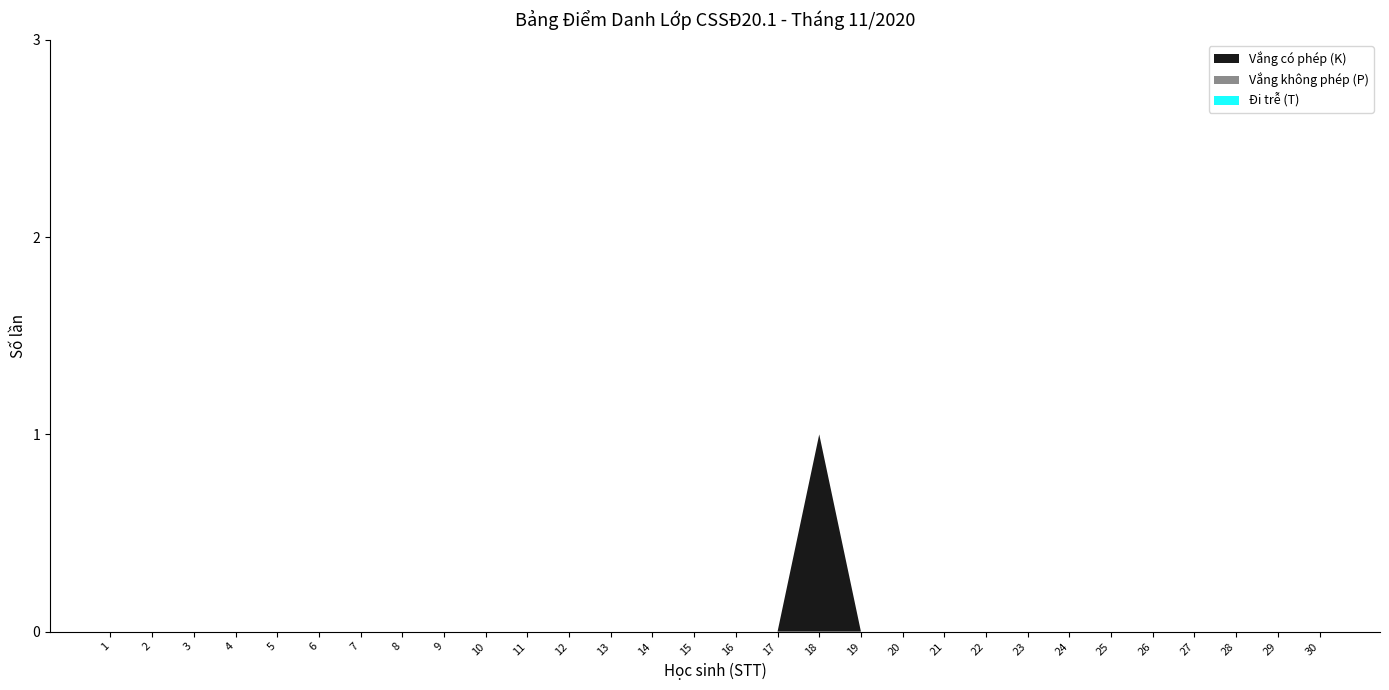

Reading left to right, list all the values displayed in this chart.

Vắng có phép (K): 1=0	2=0	3=0	4=0	5=0	6=0	7=0	8=0	9=0	10=0	11=0	12=0	13=0	14=0	15=0	16=0	17=0	18=1	19=0	20=0	21=0	22=0	23=0	24=0	25=0	26=0	27=0	28=0	29=0	30=0
Vắng không phép (P): 1=0	2=0	3=0	4=0	5=0	6=0	7=0	8=0	9=0	10=0	11=0	12=0	13=0	14=0	15=0	16=0	17=0	18=0	19=0	20=0	21=0	22=0	23=0	24=0	25=0	26=0	27=0	28=0	29=0	30=0
Đi trễ (T): 1=0	2=0	3=0	4=0	5=0	6=0	7=0	8=0	9=0	10=0	11=0	12=0	13=0	14=0	15=0	16=0	17=0	18=0	19=0	20=0	21=0	22=0	23=0	24=0	25=0	26=0	27=0	28=0	29=0	30=0